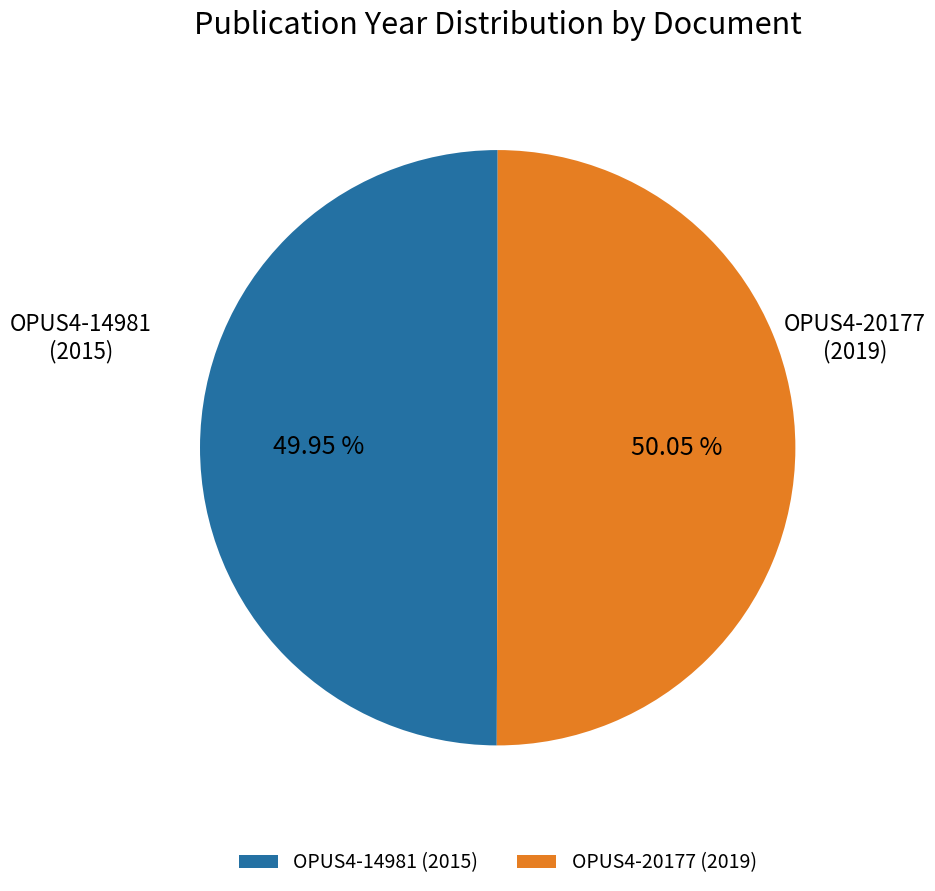

To the nearest percent, what portion does OPUS4-20177 represent?

50%